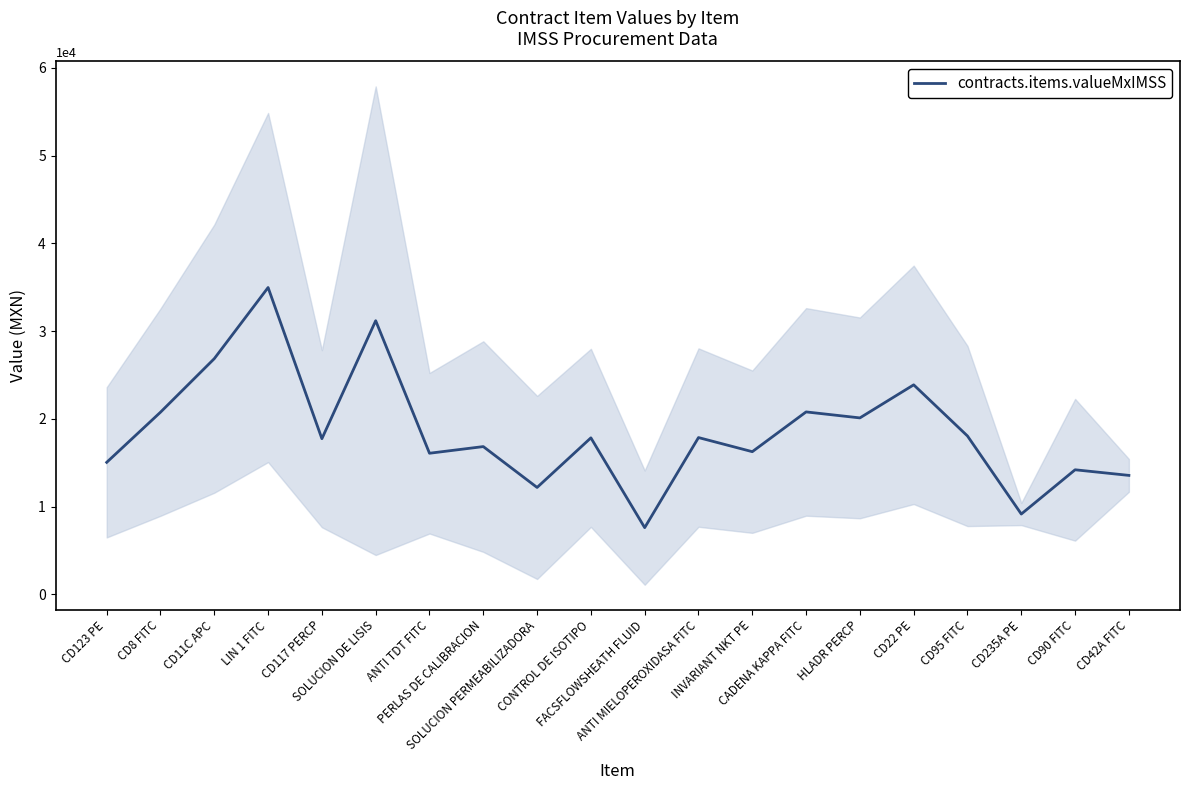

Approximately how many times larger is the value at CD123 PE compared to CONTROL DE ISOTIPO?

0.8